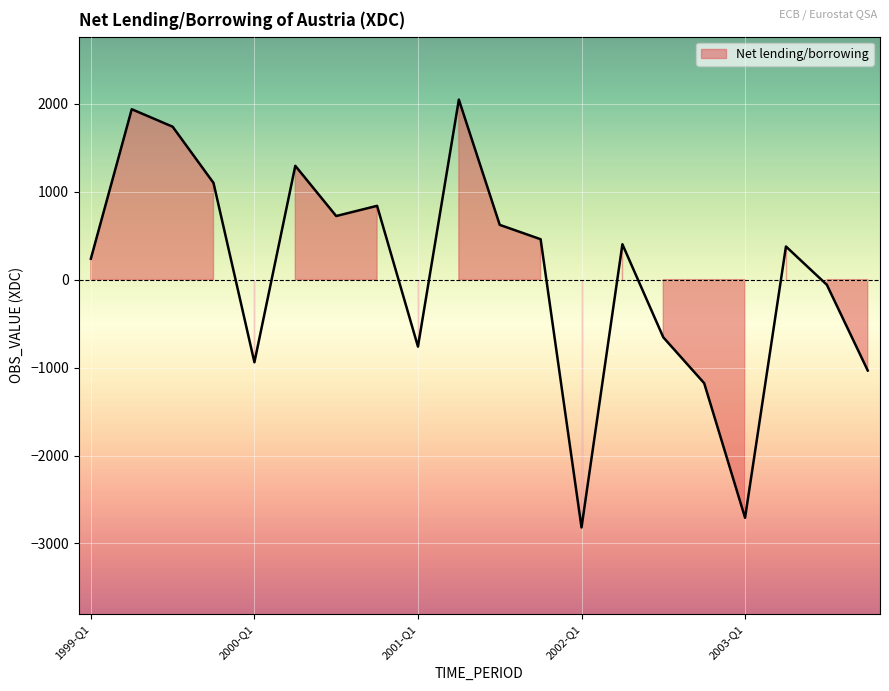

How many lines are shown in the chart?

1